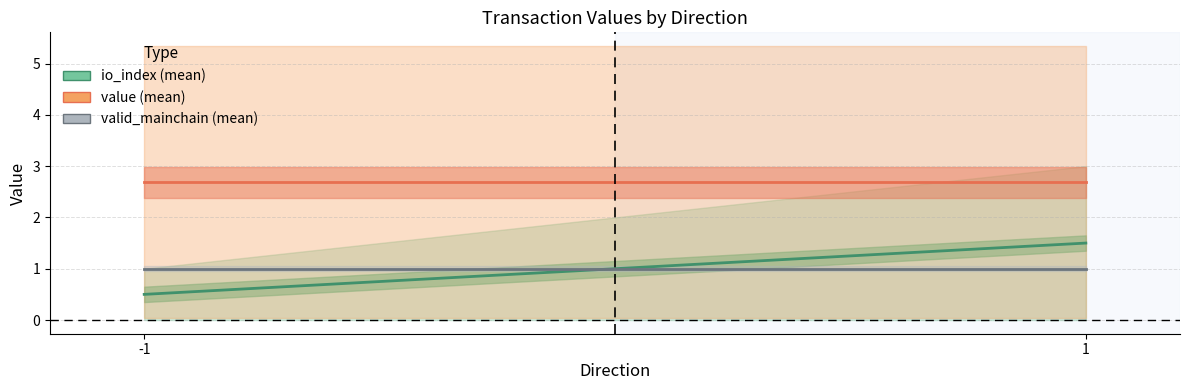

What is the difference between the maximum and minimum values in the io_index (mean) series?

1.0